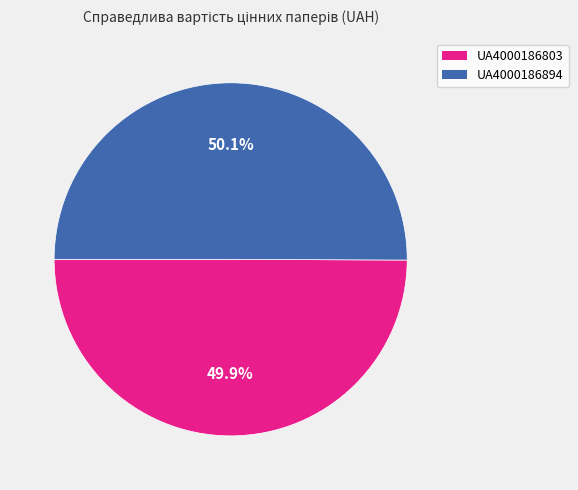

The UA4000186894 slice represents 59% of the pie. True or false?

False